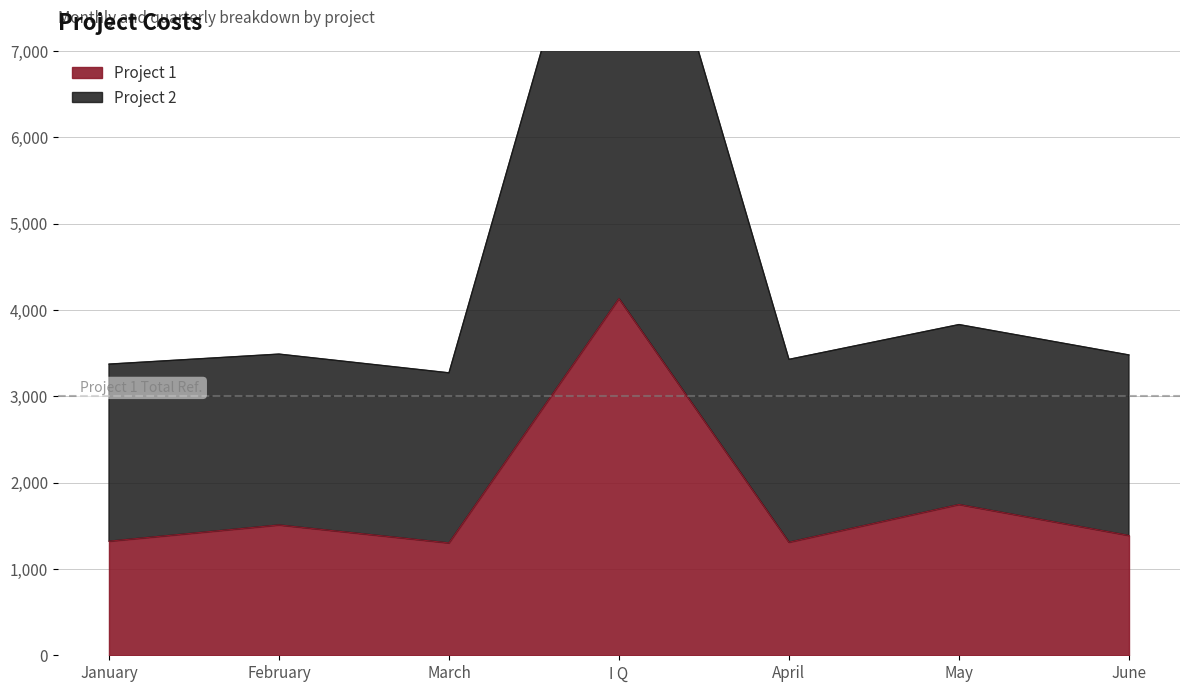

How many interior local valleys does the Project 1 series have?

2